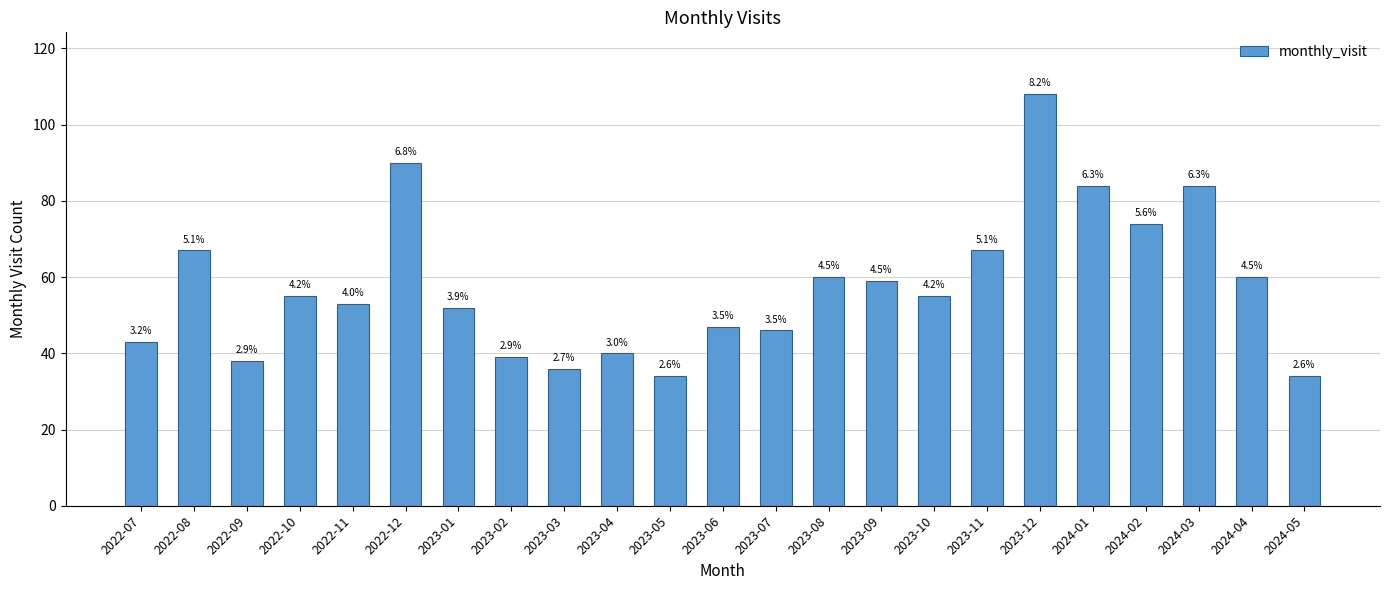

List the labels in order of value, largest first.

2023-12, 2022-12, 2024-01, 2024-03, 2024-02, 2022-08, 2023-11, 2023-08, 2024-04, 2023-09, 2022-10, 2023-10, 2022-11, 2023-01, 2023-06, 2023-07, 2022-07, 2023-04, 2023-02, 2022-09, 2023-03, 2023-05, 2024-05